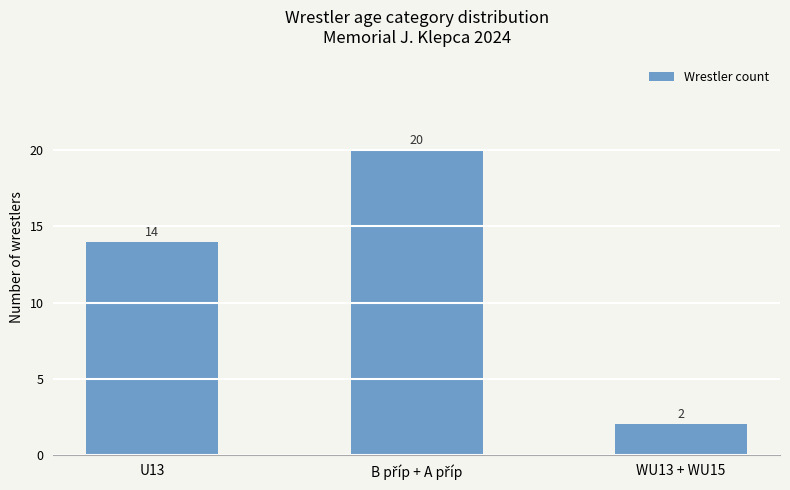

At which label is the value closest to 11?

U13